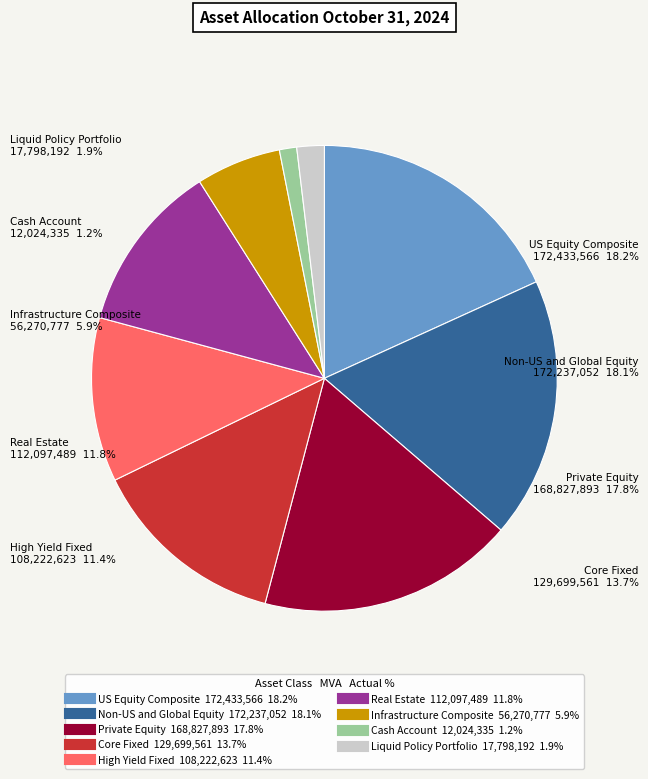

To the nearest percent, what is the combined percentage of Real Estate and Non-US and Global Equity?

30%